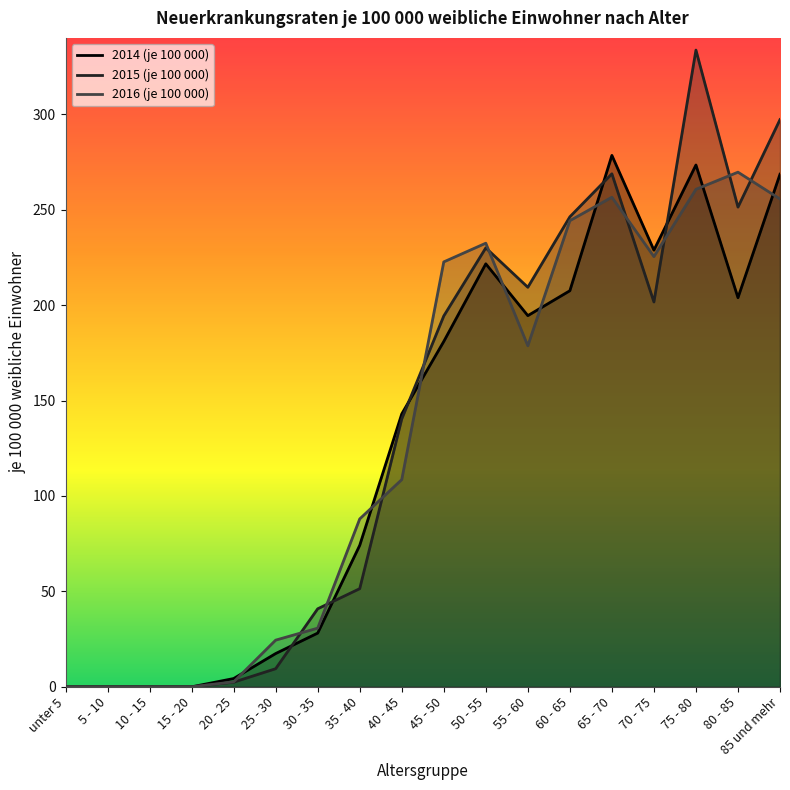

True or false: 2015 (je 100 000) has more than 2 interior local peaks.

True